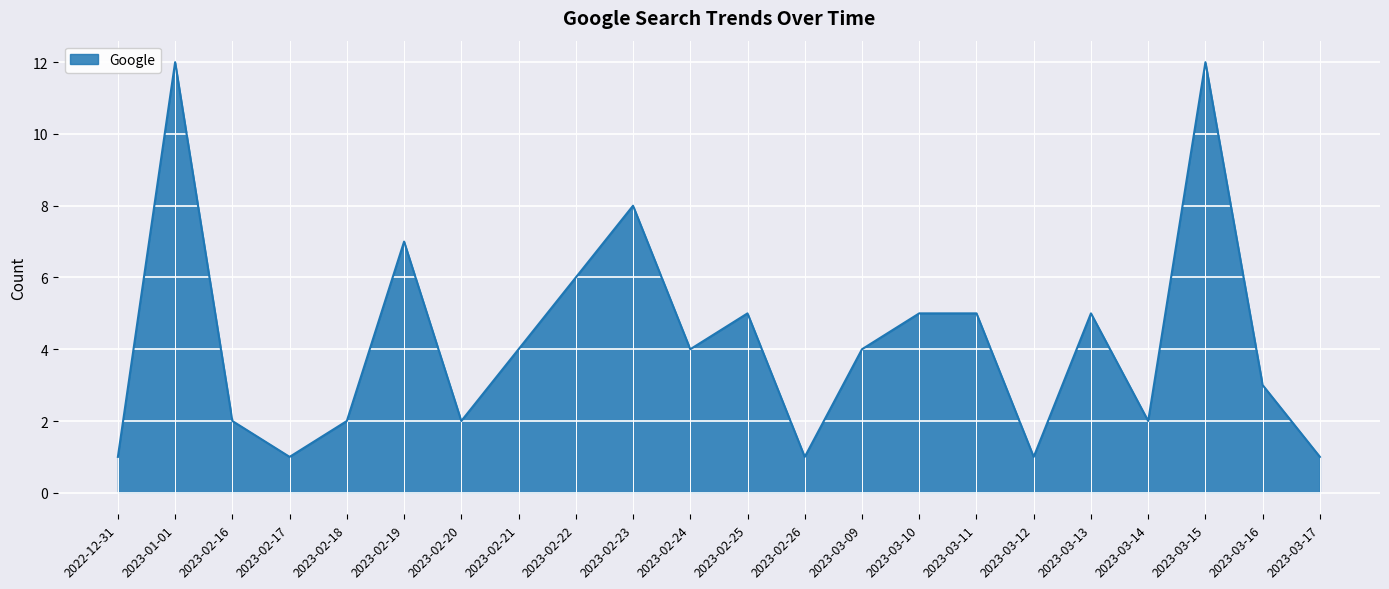

Count the number of data series in this chart.

1